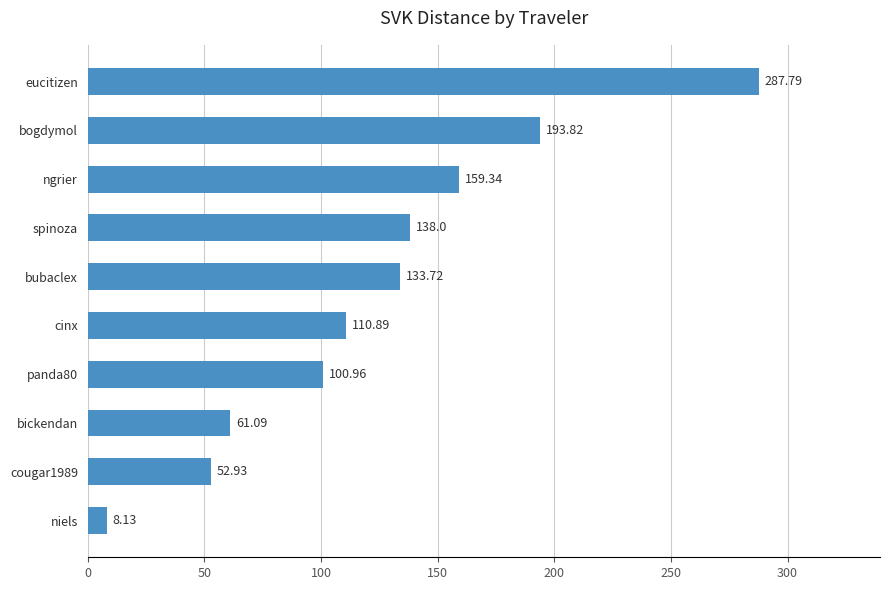

Are the bars horizontal?

Yes